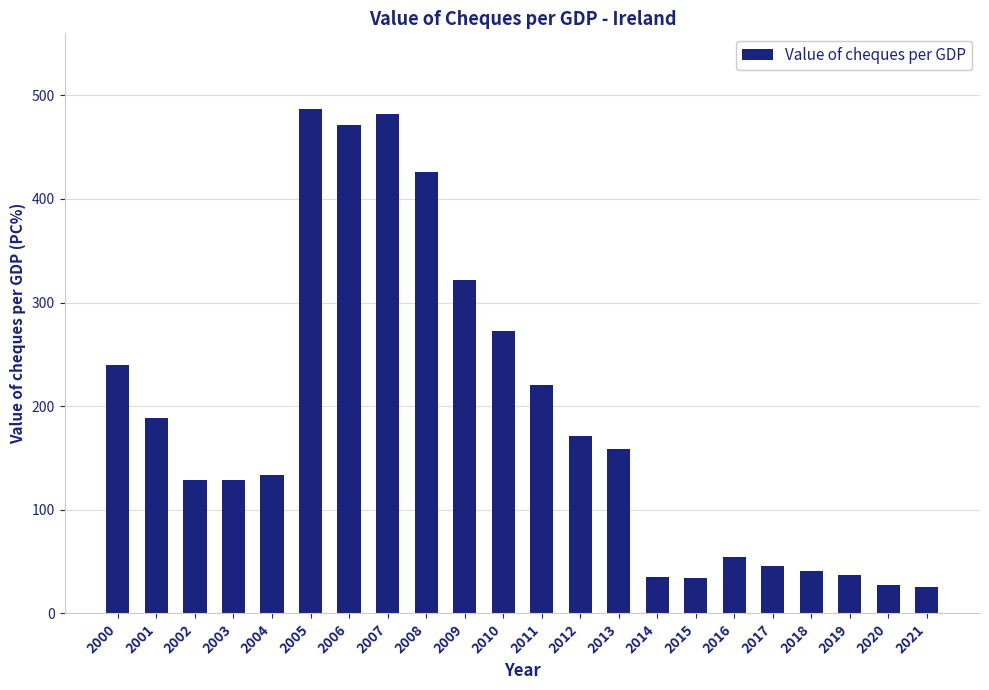

What is the difference between the values at 2014 and 2015?

1.1